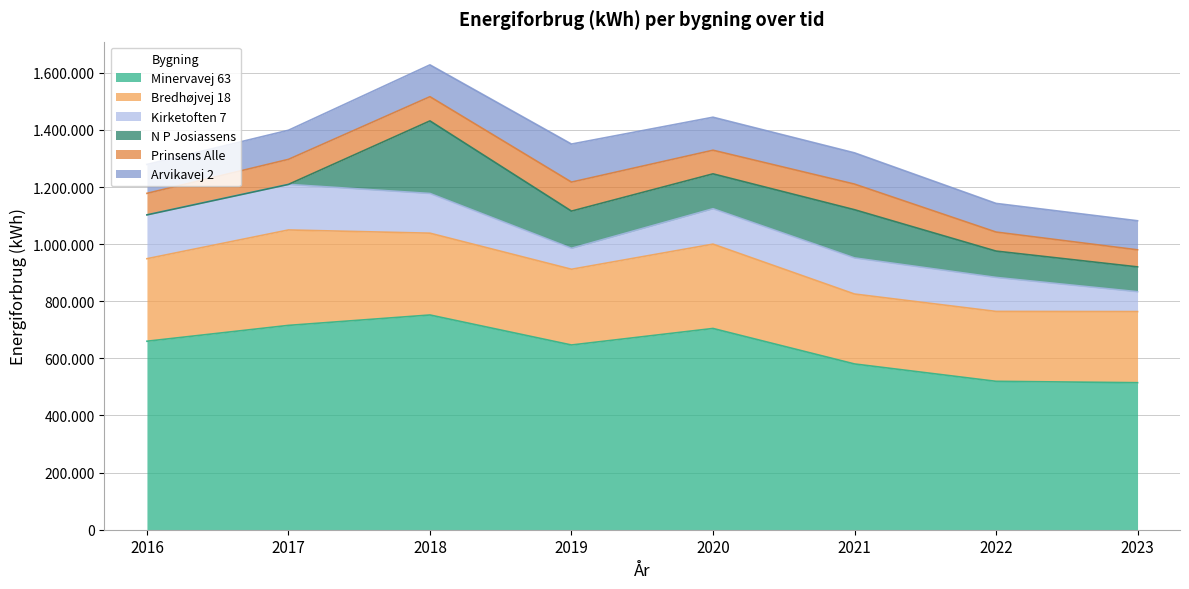

What is the value of the Erhvervsakademi Dania - Prinsens Alle point at the 5th from the left?

82724